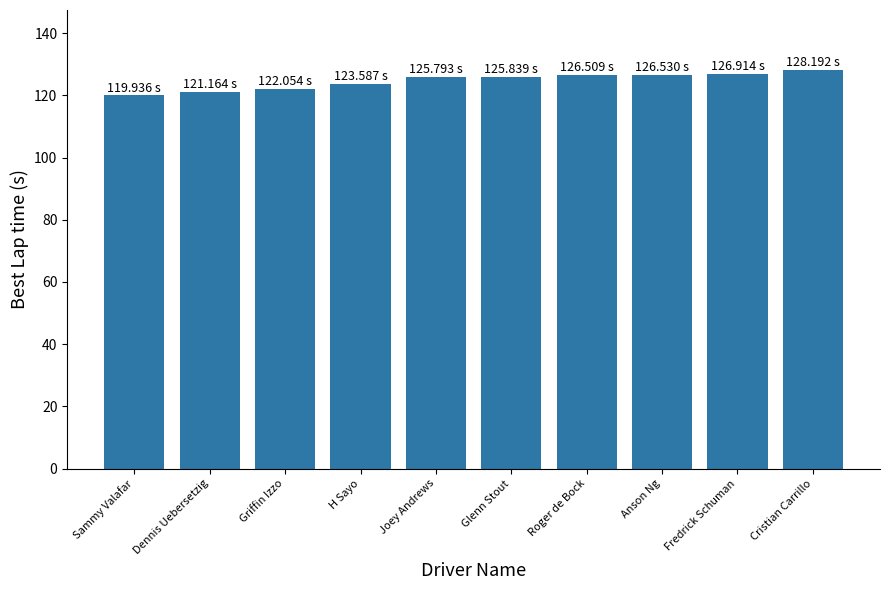

What is the average value?

124.7